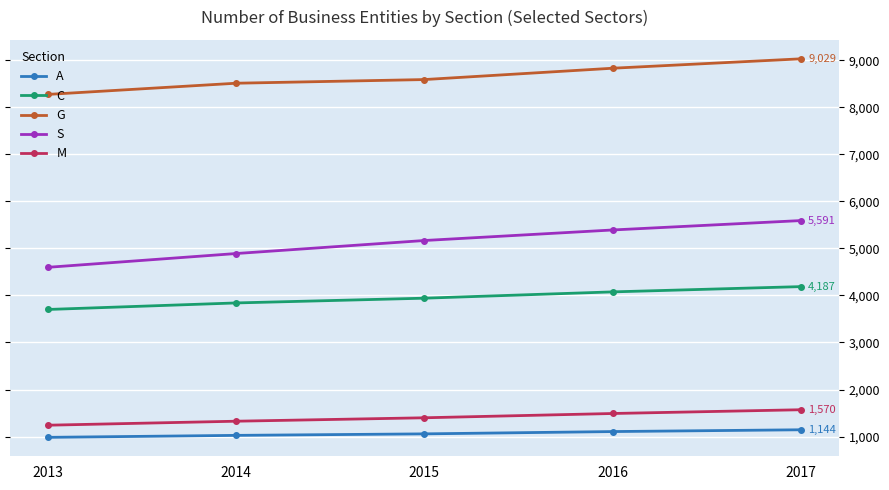

Which category has the highest value in the M series?

2017